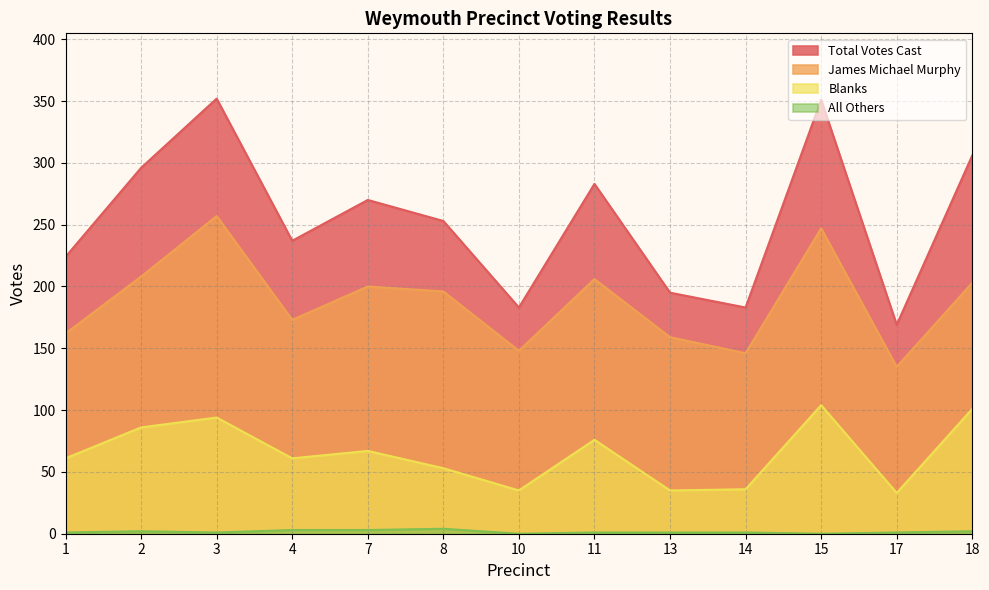

What value does the Blanks series have at 18, to the nearest 5?

100